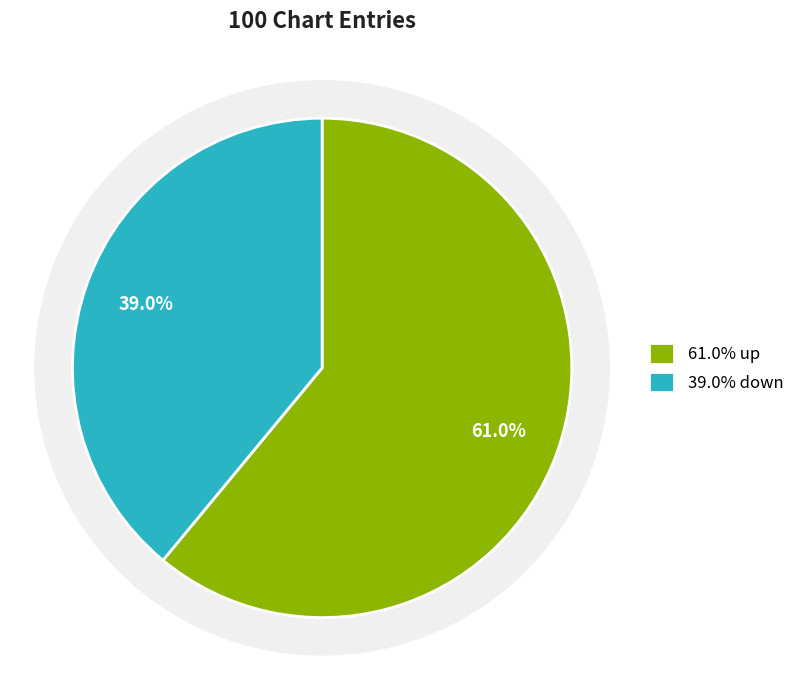

Approximately how many times larger is the value at up compared to down?

1.6